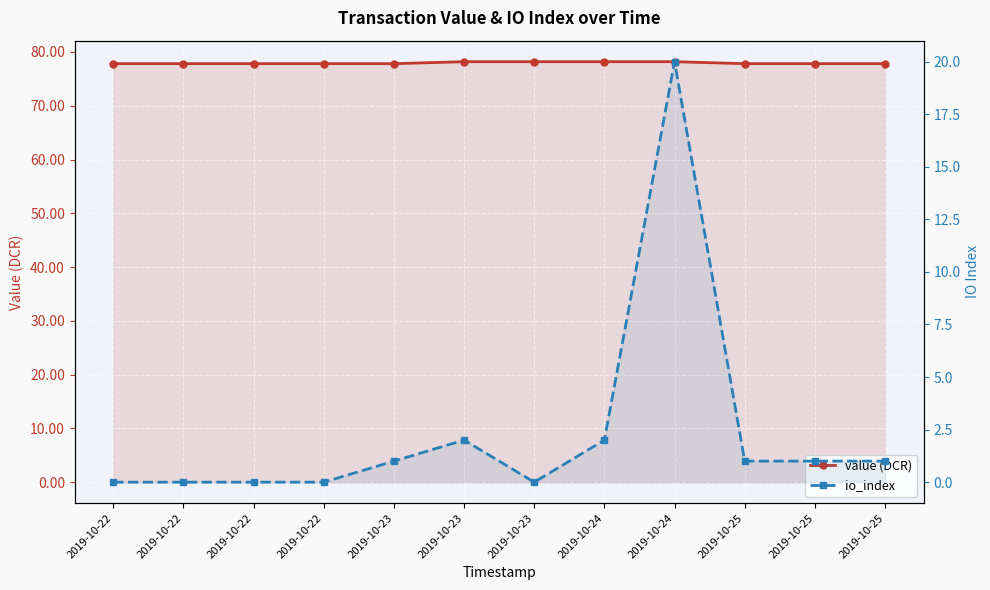

At which category is the sum across all series the highest?

2019-10-24